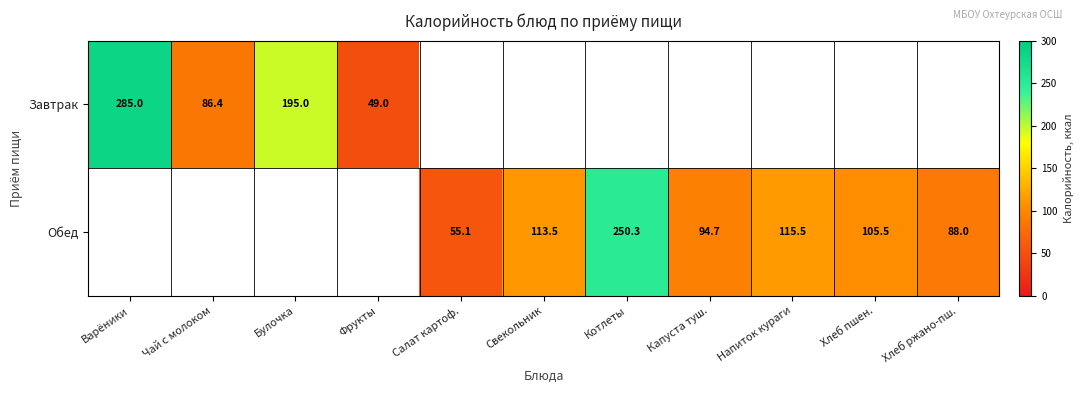

Is it true that Обед equals 105.5 at Хлеб пшен.?

True